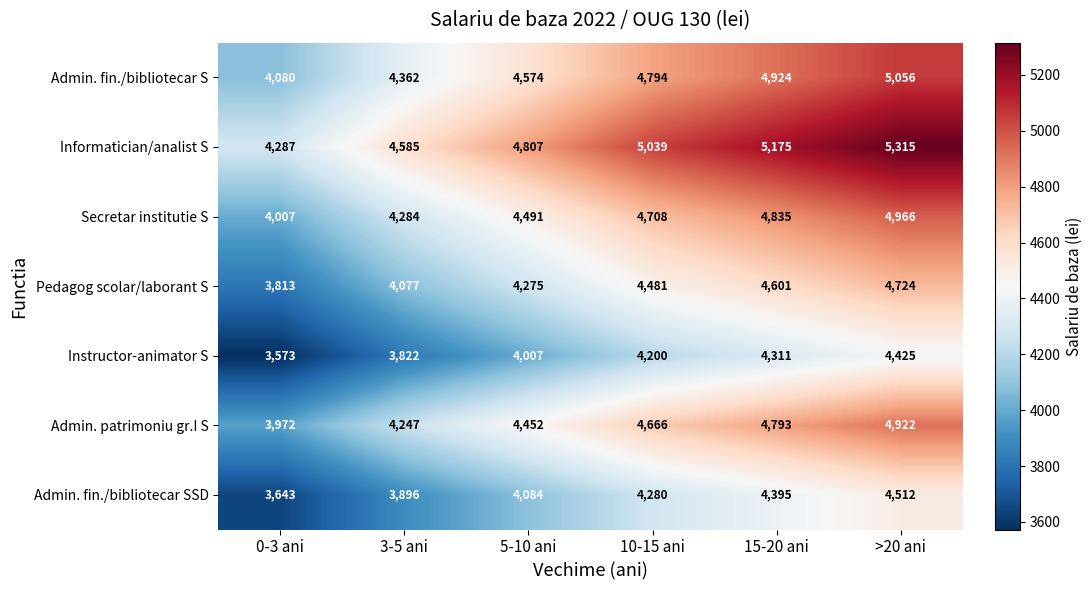

Between 3-5 ani and 15-20 ani, which series saw the biggest shift?

Informatician/analist S